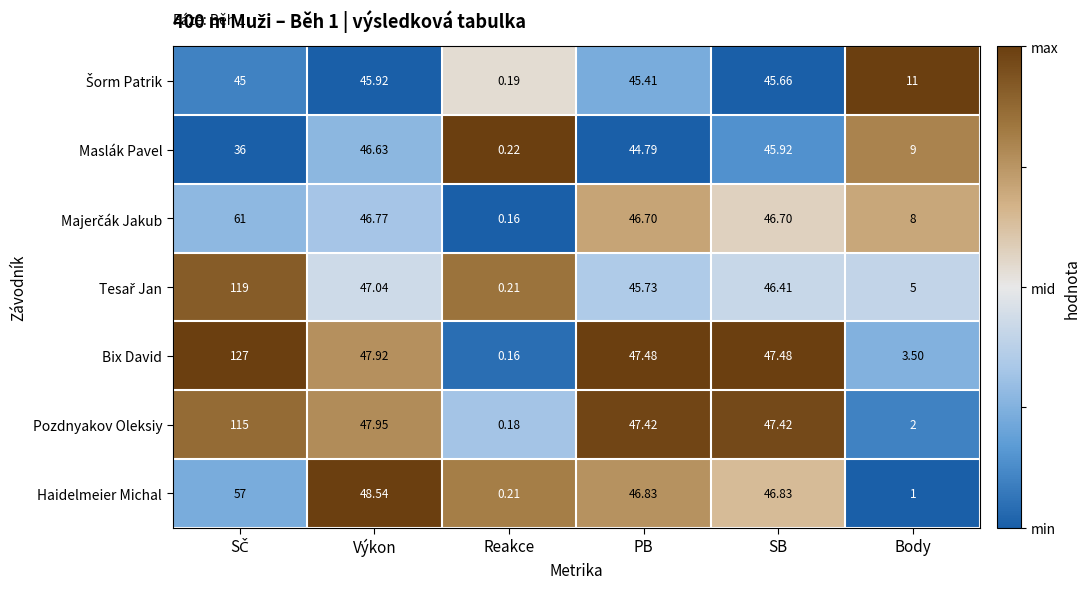

At which label does Maslák Pavel first exceed 44?

Výkon